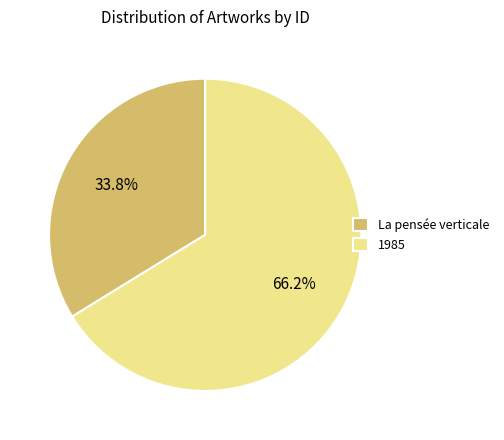

What is the smallest slice in the pie chart?

La pensée verticale